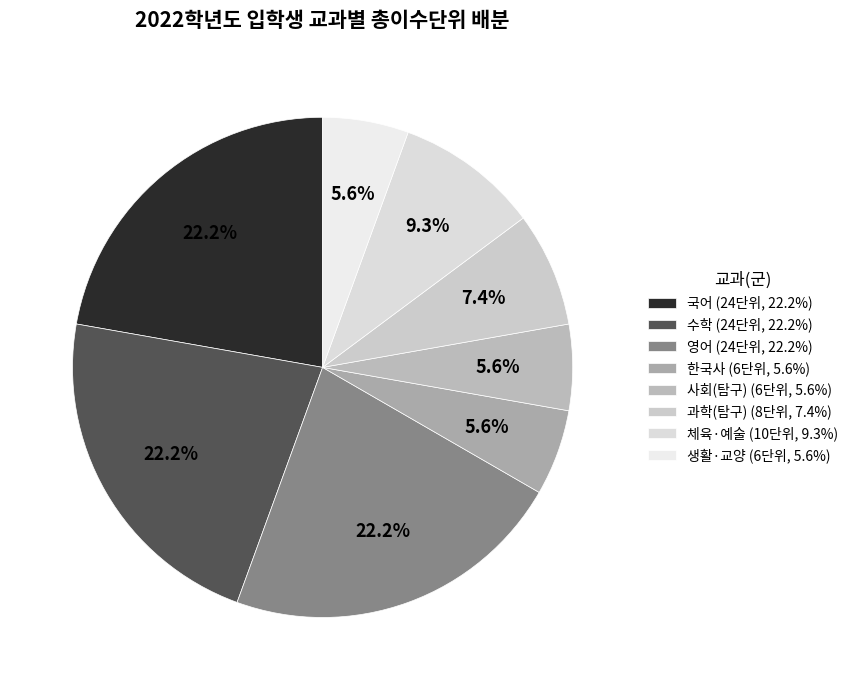

To the nearest percent, what percentage of the pie is 국어?

22%